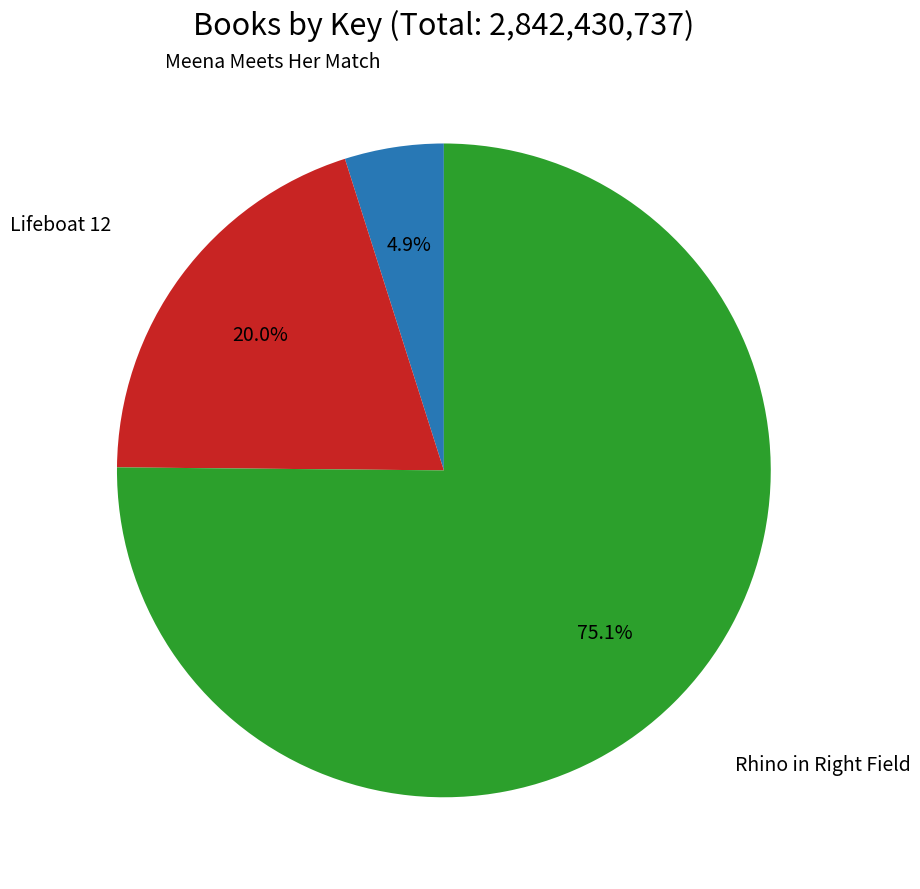

To the nearest percent, what is the combined percentage of Meena Meets Her Match and Lifeboat 12?

25%